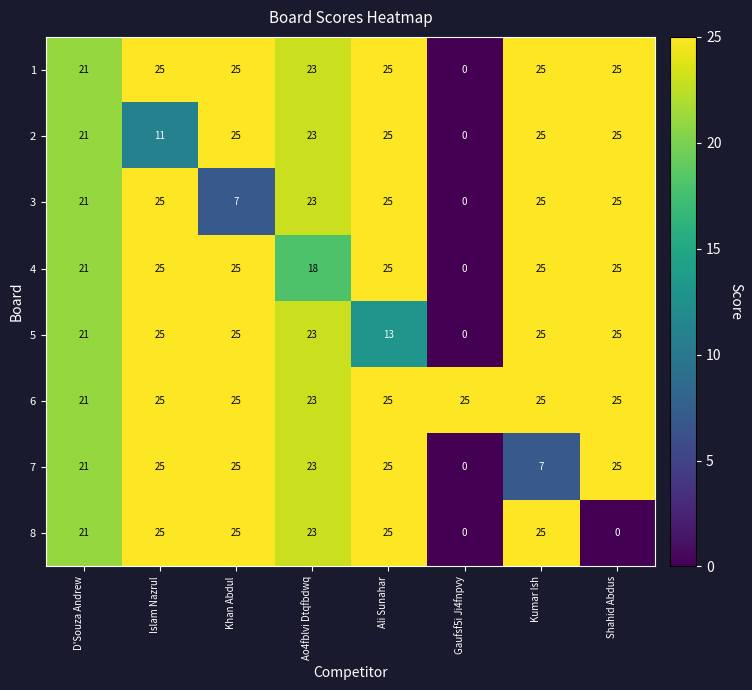

At which label is 2 closest to 12?

Islam Nazrul